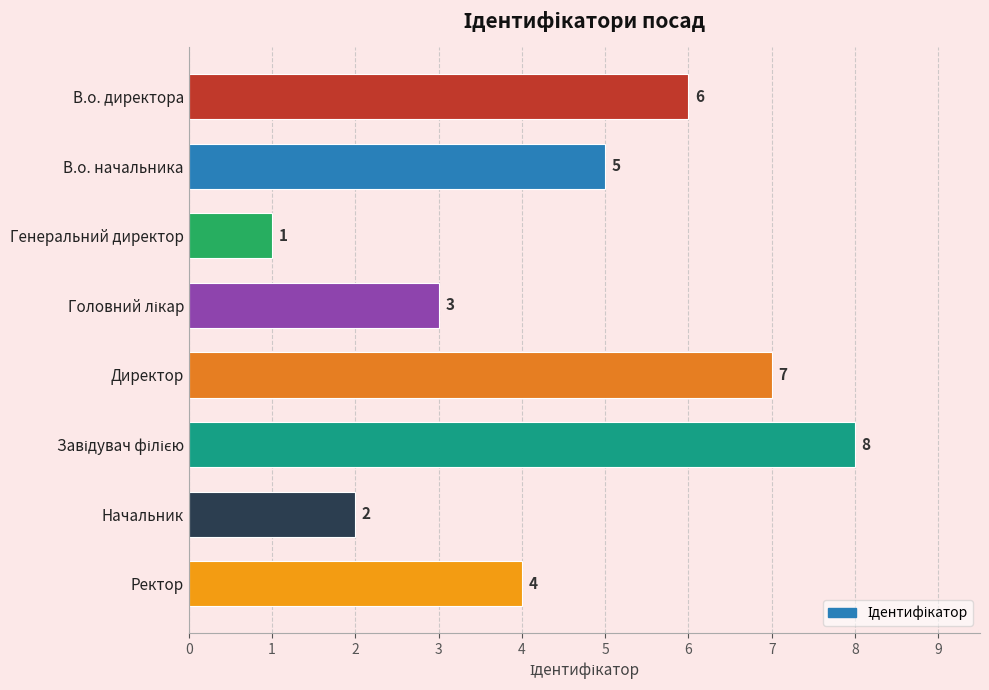

Count the values in the range 3 to 7.

5